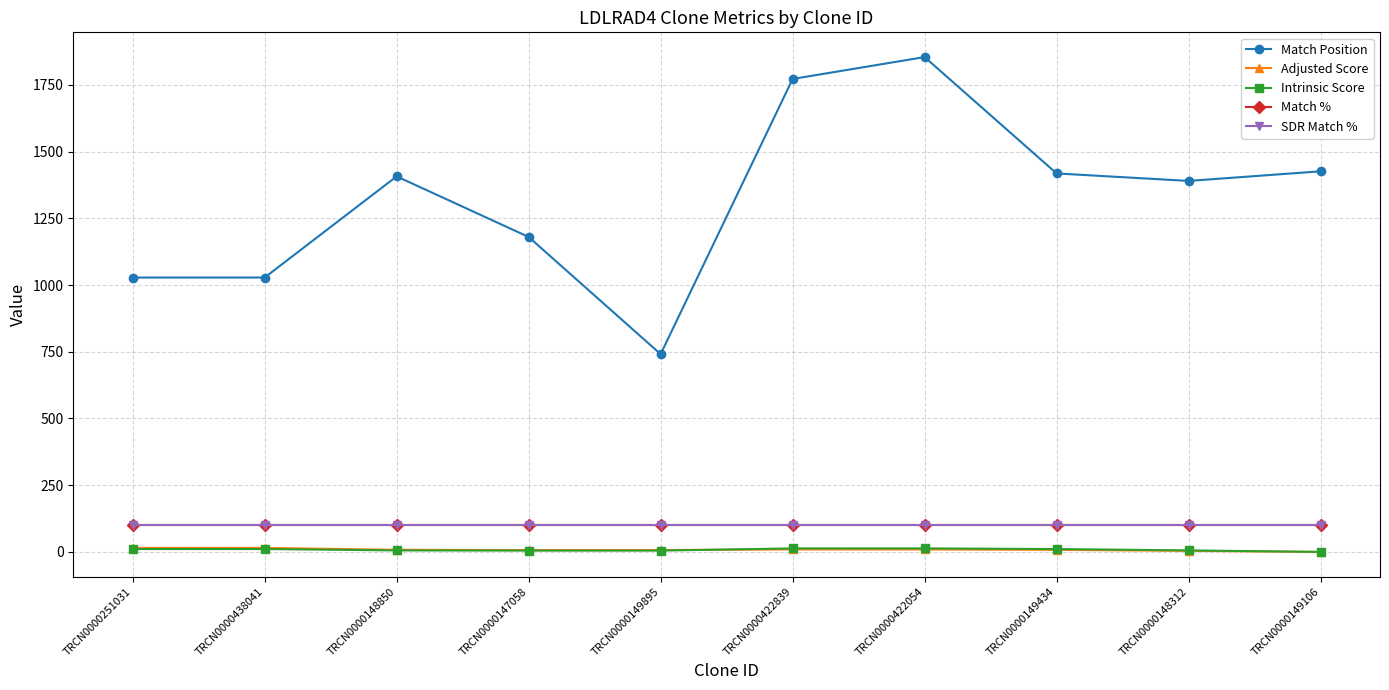

Which series has the largest total across all categories?

Match Position